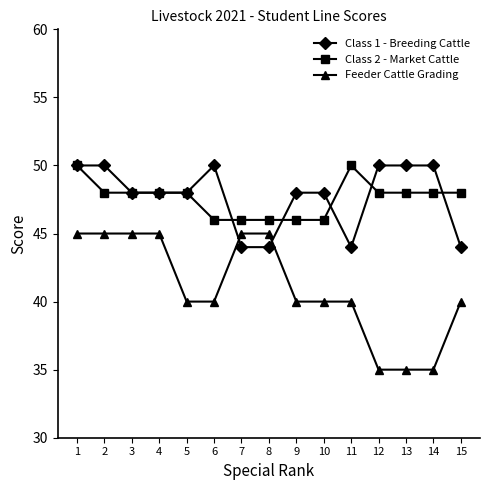

Reading left to right, extract all data points from this chart.

Class 1 - Breeding Cattle: 1=50	2=50	3=48	4=48	5=48	6=50	7=44	8=44	9=48	10=48	11=44	12=50	13=50	14=50	15=44
Class 2 - Market Cattle: 1=50	2=48	3=48	4=48	5=48	6=46	7=46	8=46	9=46	10=46	11=50	12=48	13=48	14=48	15=48
Feeder Cattle Grading: 1=45	2=45	3=45	4=45	5=40	6=40	7=45	8=45	9=40	10=40	11=40	12=35	13=35	14=35	15=40